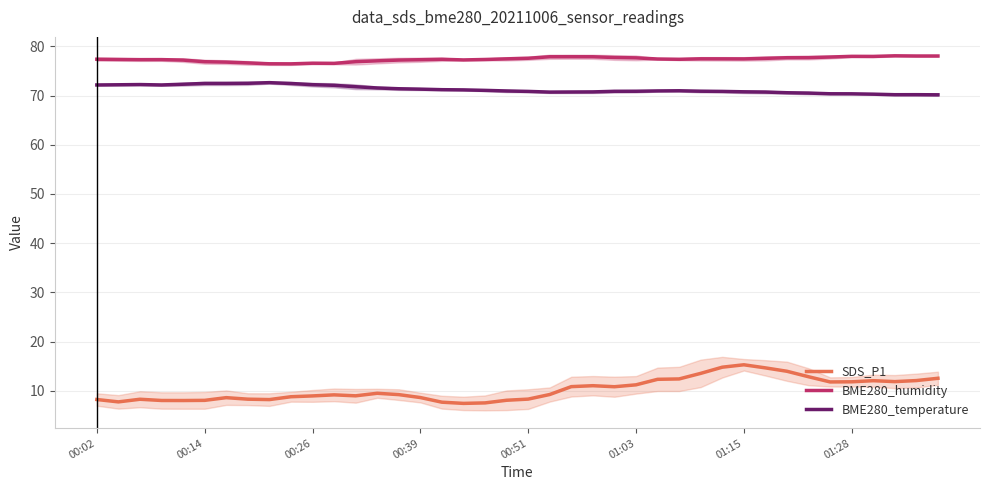

What is the maximum value for SDS_P1?

15.3